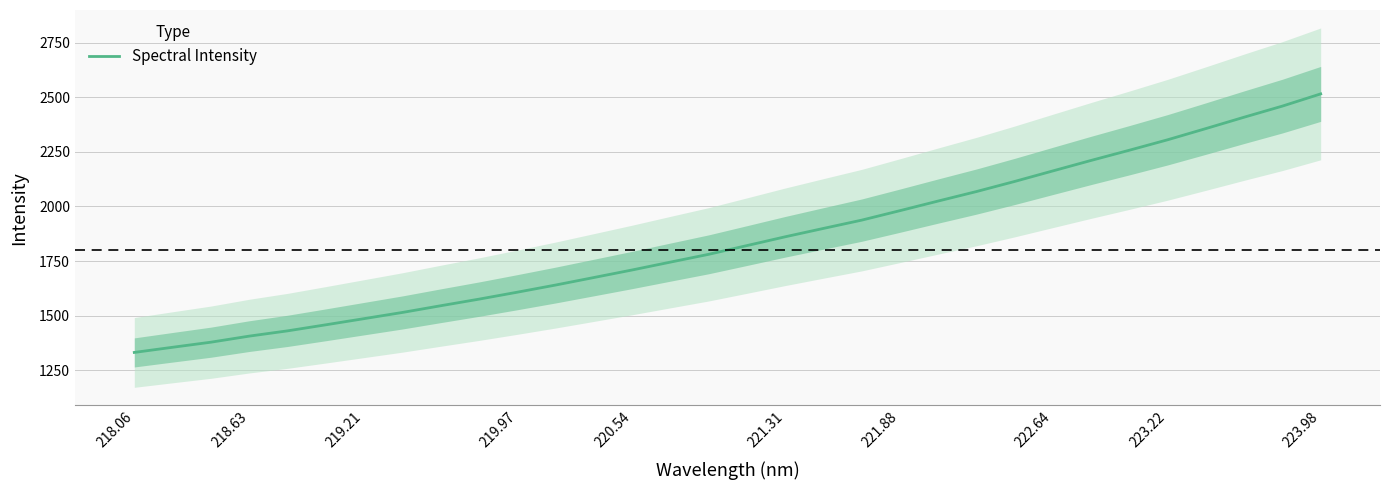

True or false: the data has more than 2 interior local peaks.

False